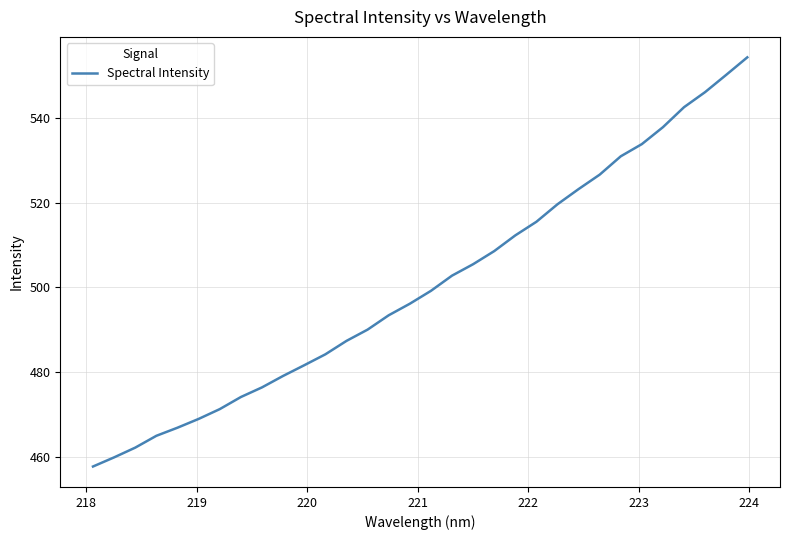

What is the minimum value shown in the chart?

457.8